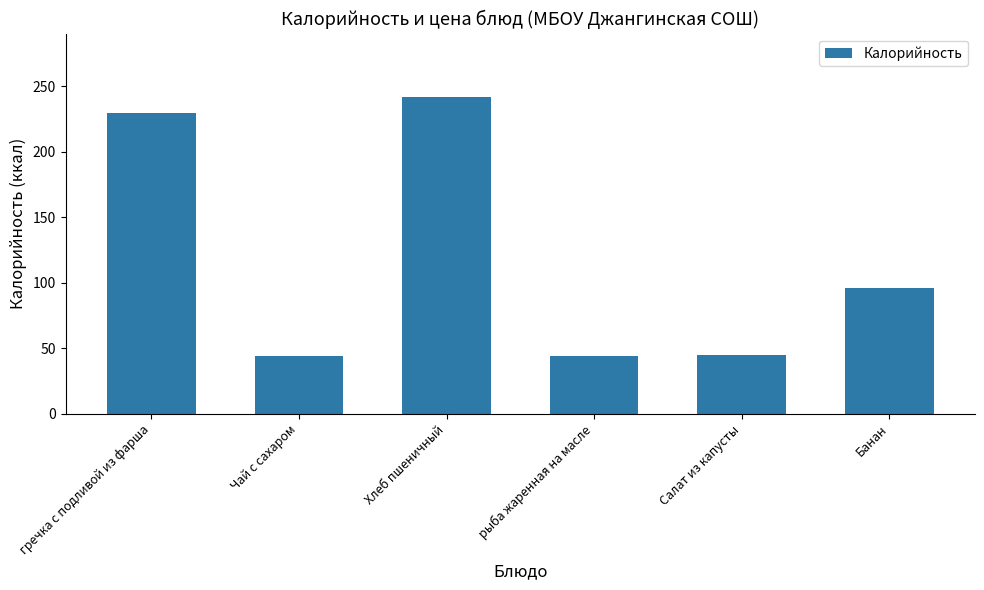

True or false: the data shows 44 at Чай с сахаром.

True